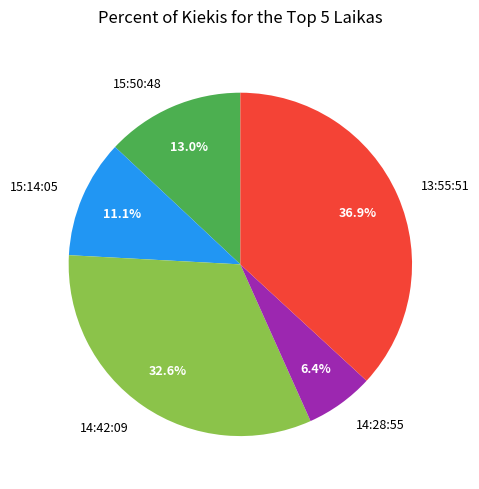

Rank the categories by value from highest to lowest.

13:55:51, 14:42:09, 15:50:48, 15:14:05, 14:28:55